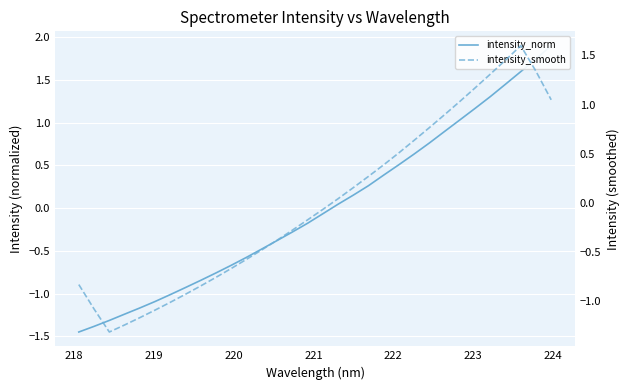

Does the chart display data point markers on the line(s)?

No